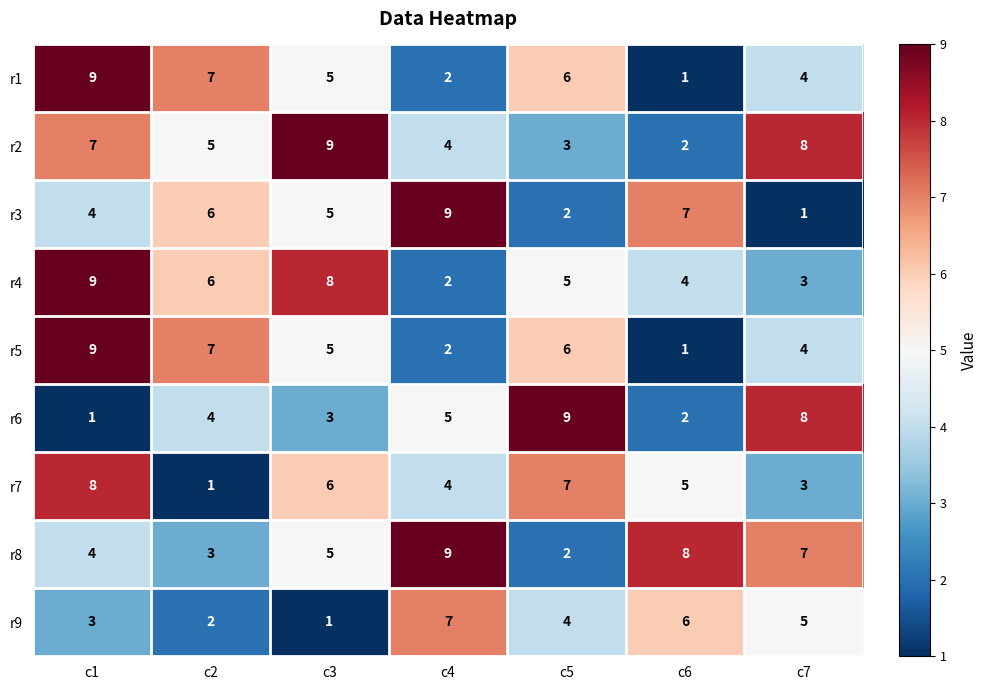

At how many categories does at least one series exceed 6?

7